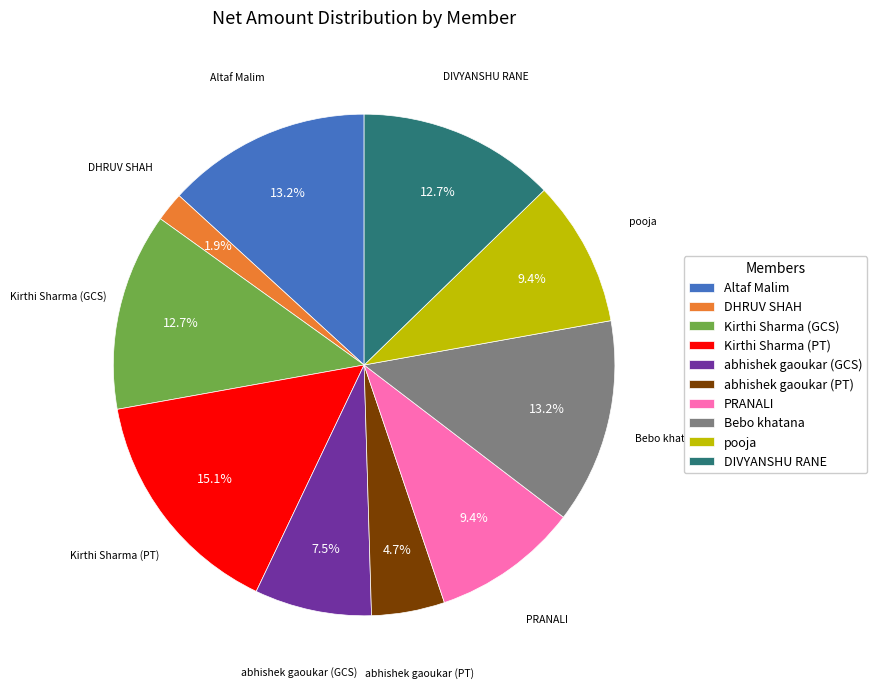

What percentage do DHRUV SHAH and abhishek gaoukar (GCS) together represent?

9.4%